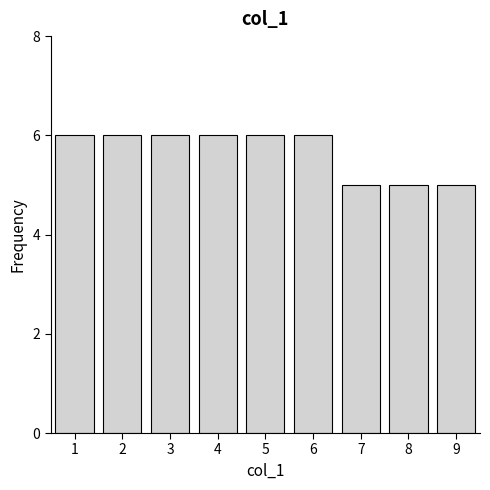

Reading right to left, list all the values displayed in this chart.

9=5	8=5	7=5	6=6	5=6	4=6	3=6	2=6	1=6